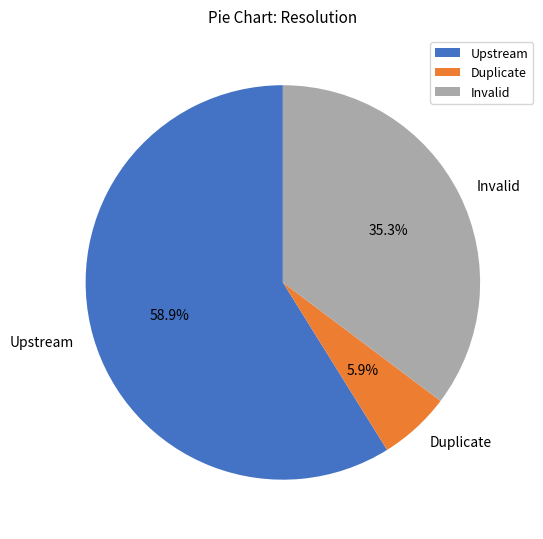

The Duplicate slice represents 6% of the pie. True or false?

True